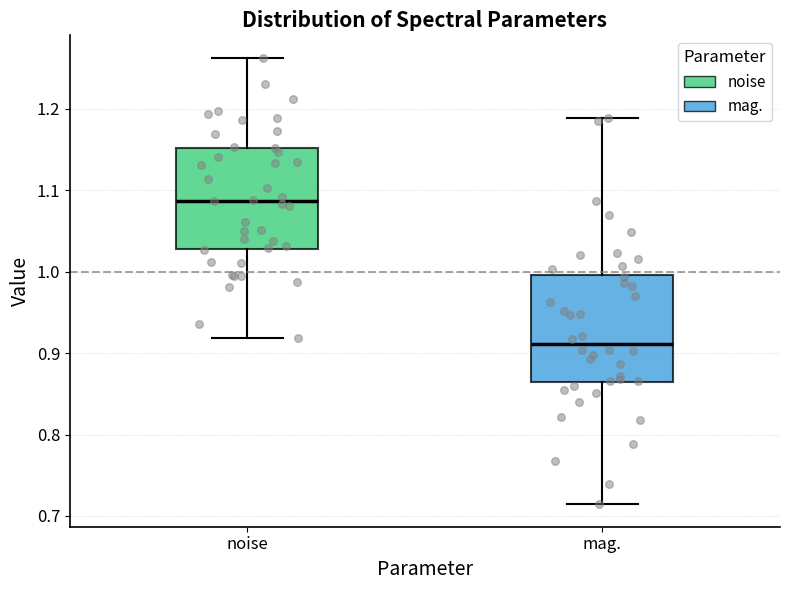

Reading left to right, read every box against the y-axis: the position of its median line, the range the box covers, and the ends of its whiskers. The values are not printed on the chart, so give them approximately, as read against the axis.

noise: median 1.09, box 1.03 to 1.15, whiskers 0.92 to 1.26
mag.: median 0.91, box 0.86 to 1.00, whiskers 0.71 to 1.19